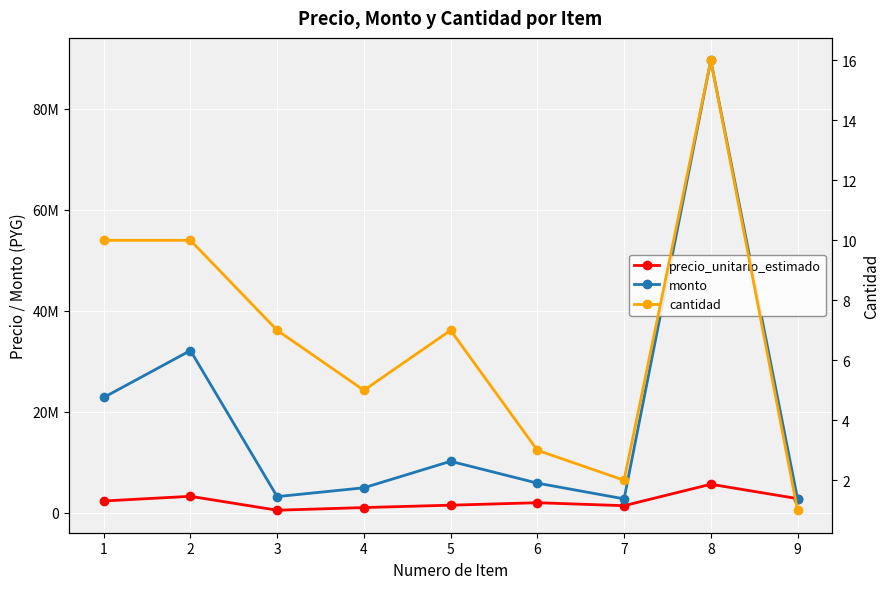

What is the lowest value of the precio_unitario_estimado series?

450000